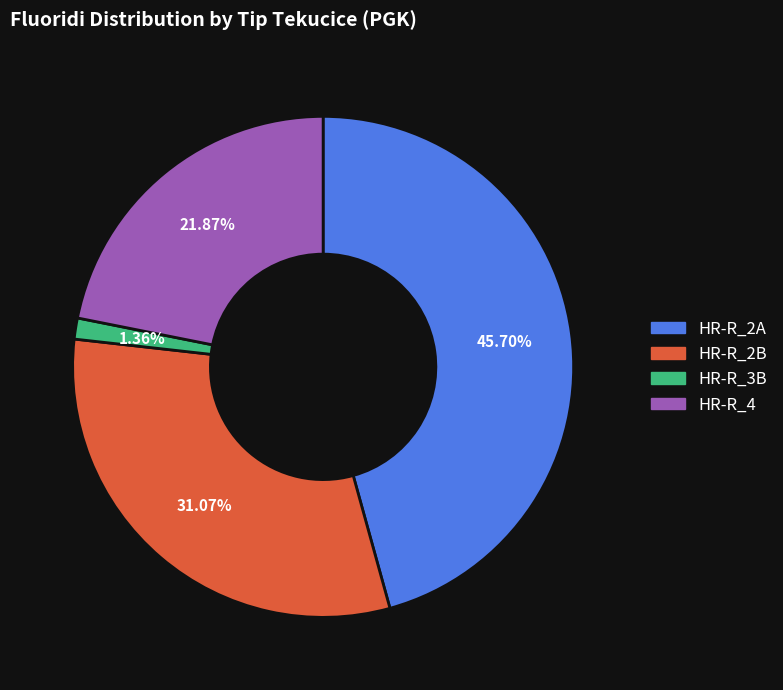

Which has a higher value, HR-R_3B or HR-R_2B?

HR-R_2B